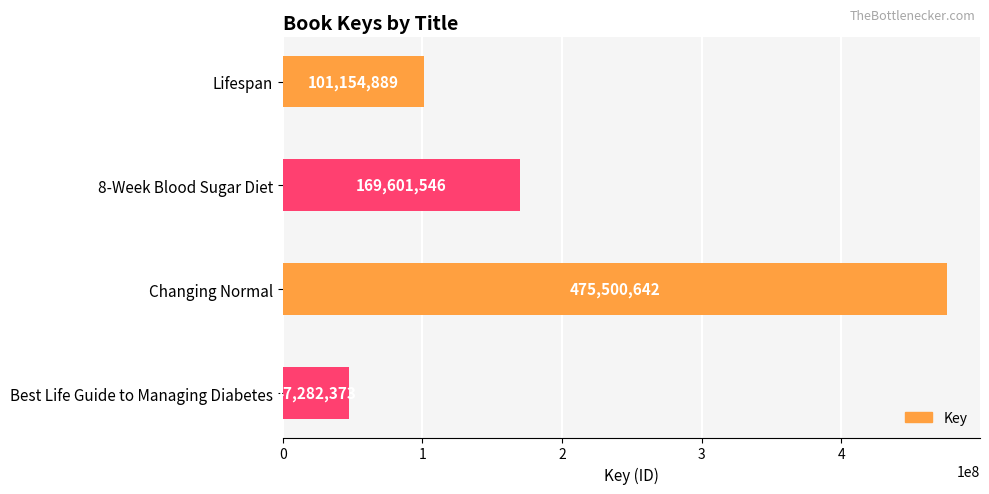

How many distinct data groups are displayed?

1